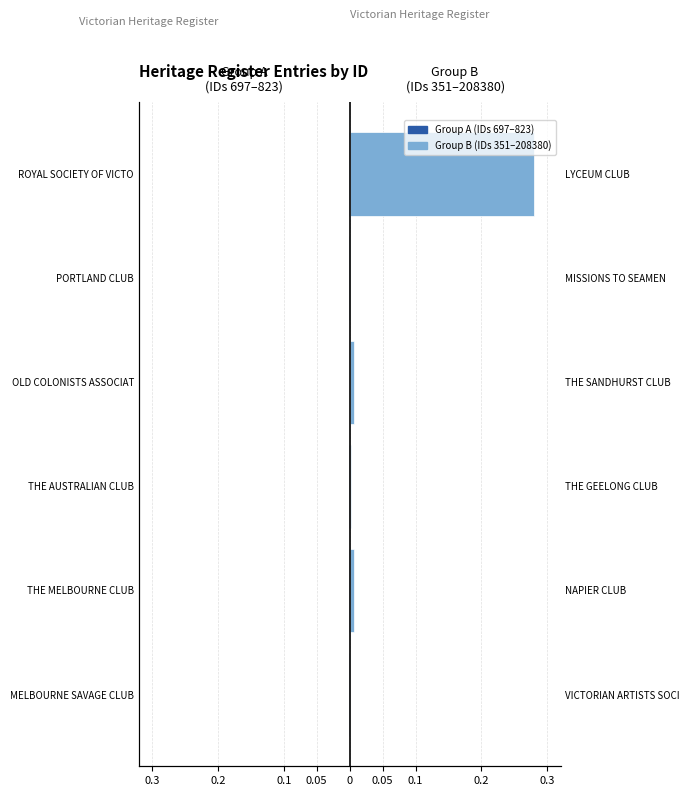

Rank the series by their average value, from lowest to highest.

Victorian Heritage Register (IDs 697–823), Victorian Heritage Register (IDs 351–208380)